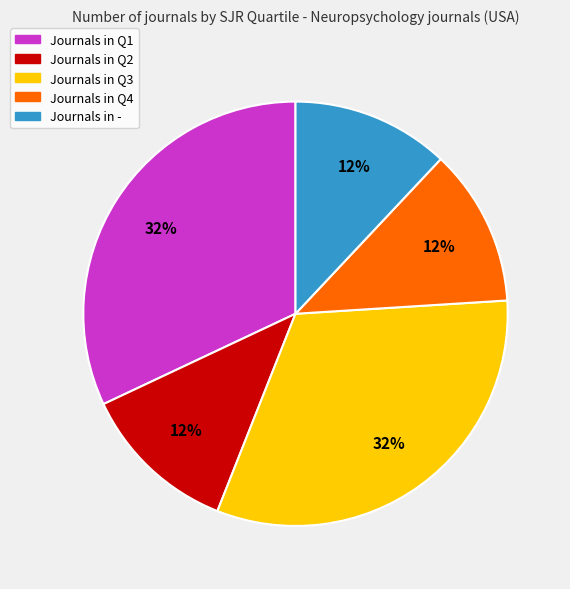

To the nearest percent, what is the average slice percentage?

20%